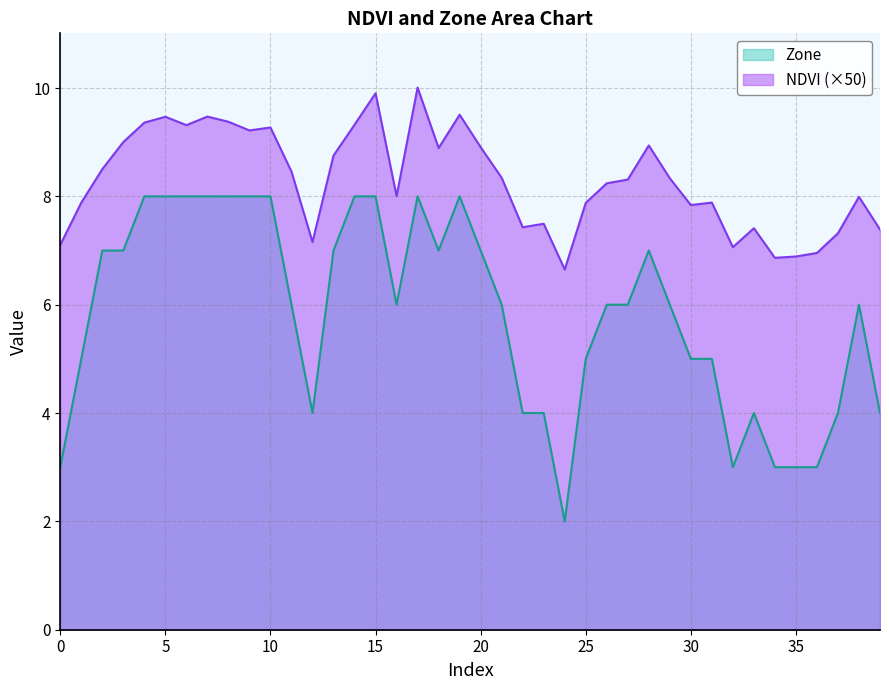

Between 33 and 17, which is larger?

17